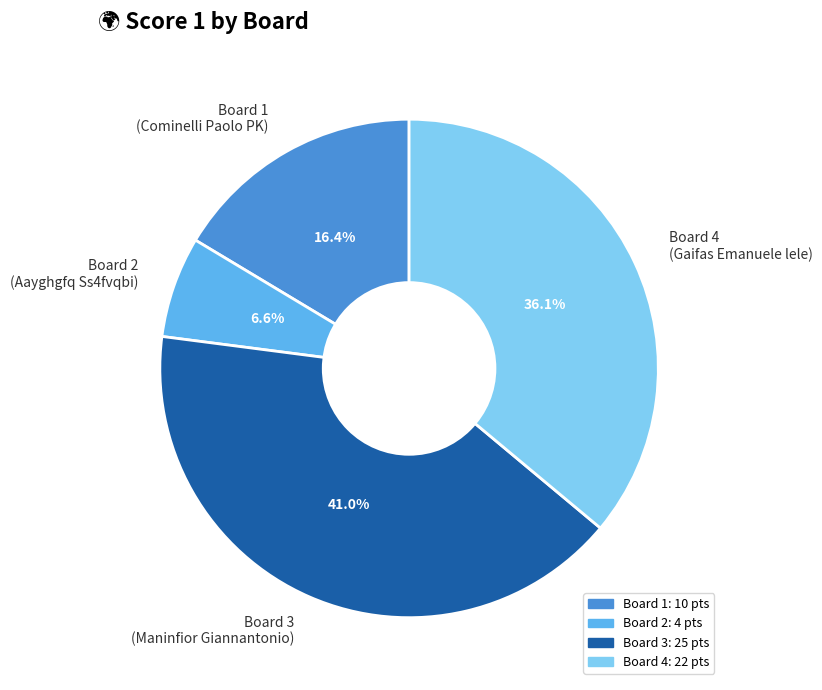

To the nearest percent, what is the difference between the largest and smallest slice percentages?

34%